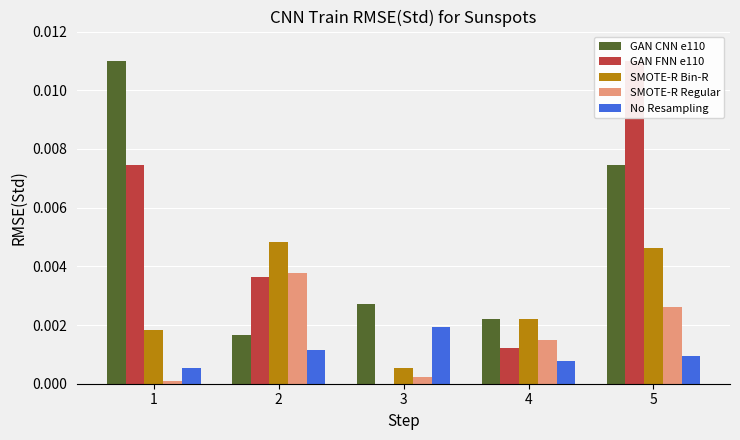

Count the number of categories in the chart.

5